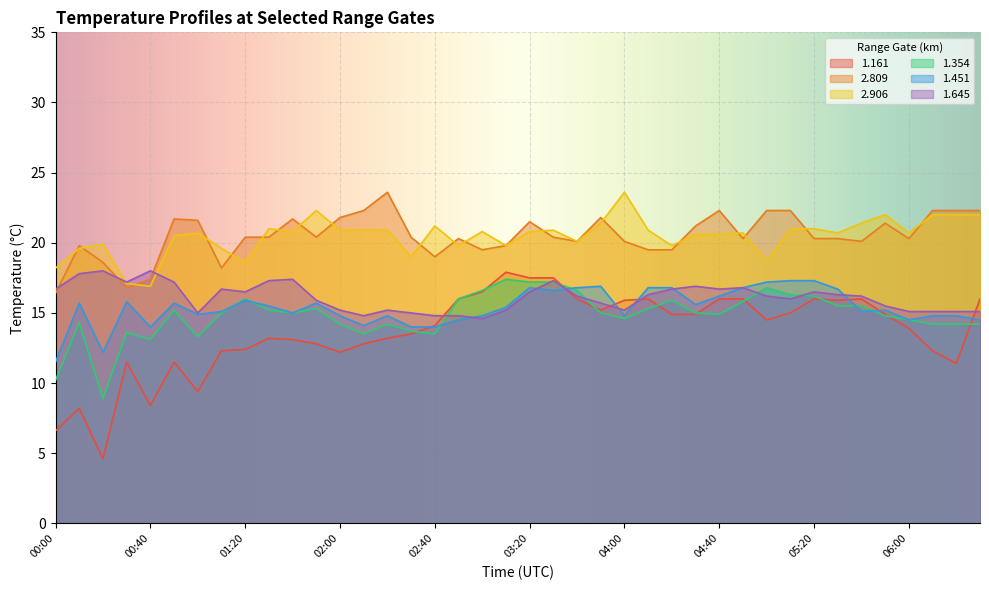

Read the 1.645 value at 04:30.

16.9